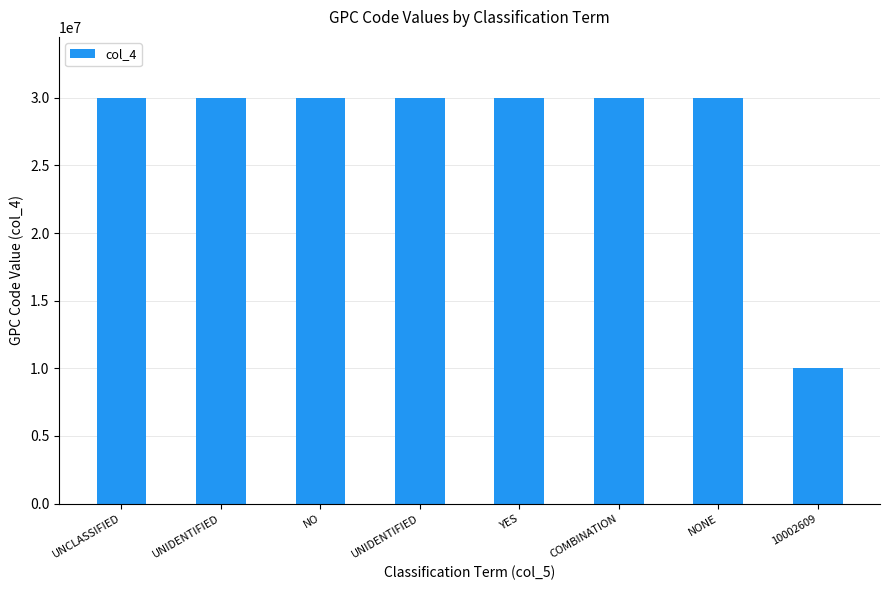

Approximately how many times larger is the value at UNIDENTIFIED compared to 10002609?

3.0